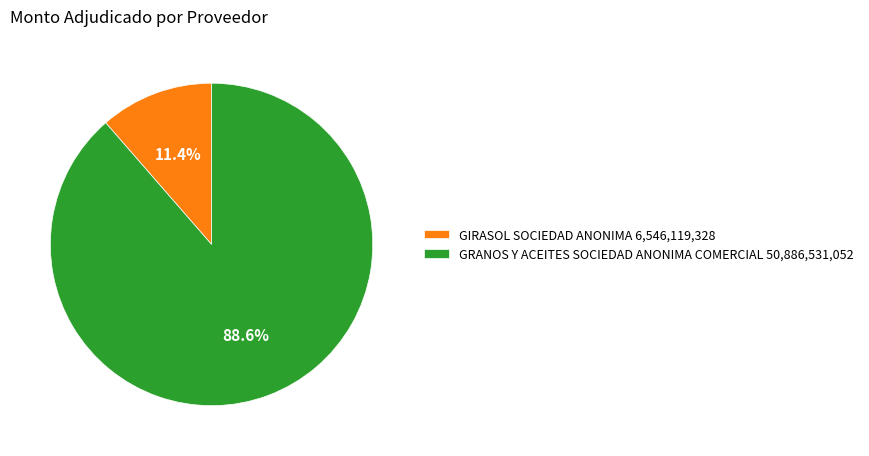

Does GIRASOL SOCIEDAD ANONIMA account for over 50% of the chart?

No